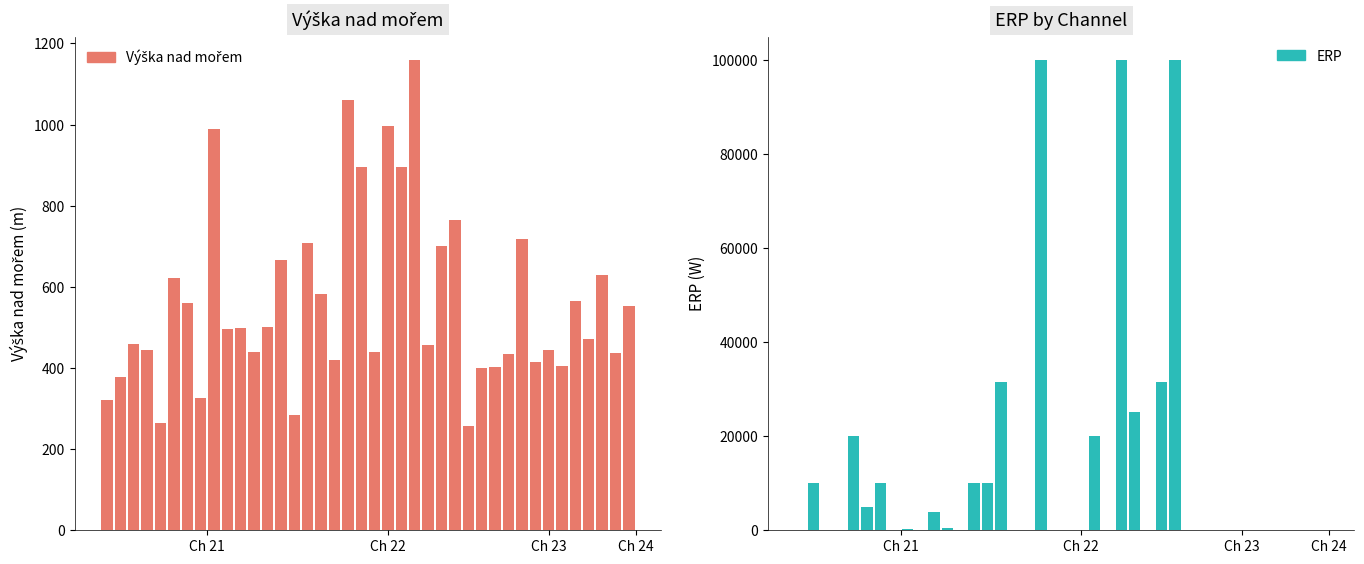

Read the ERP value at 11, to the nearest 10.

400